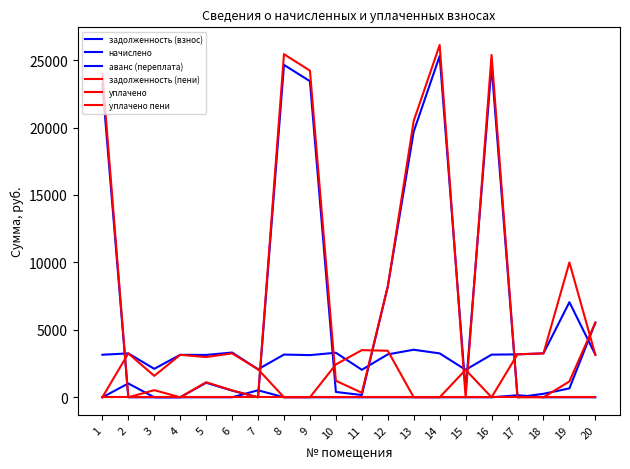

What is the sum of all задолженность (пени) values?

164278.2